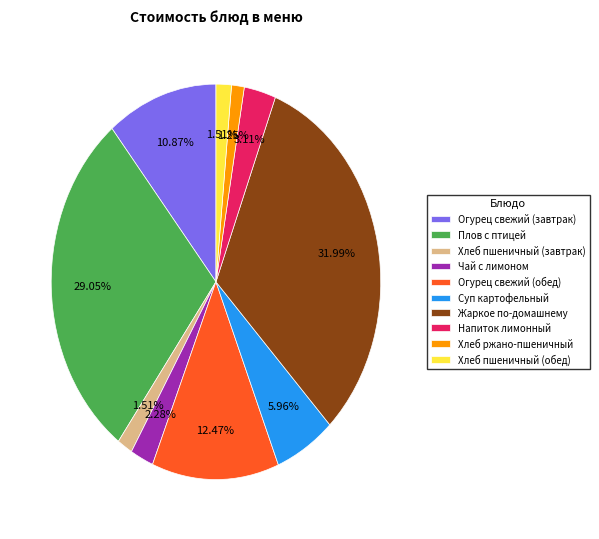

To the nearest percent, what is the combined percentage of Огурец свежий (обед) and Хлеб пшеничный (завтрак)?

14%